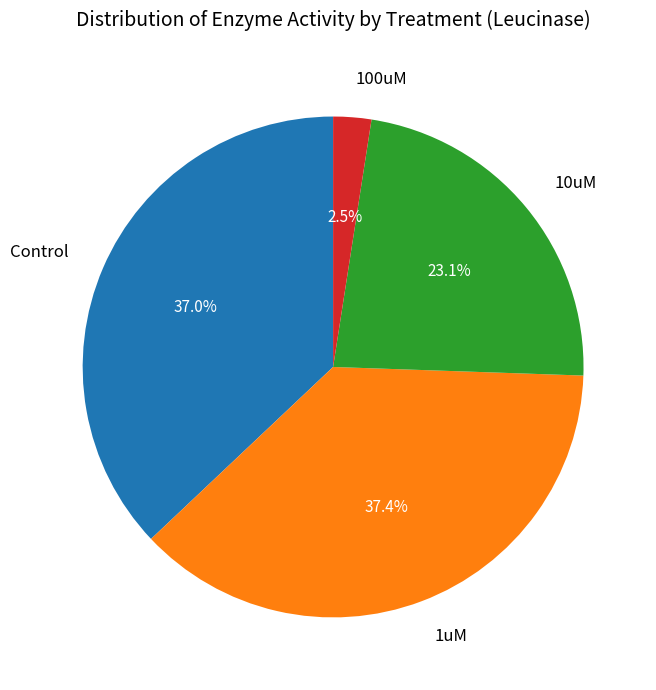

How many segments does this pie chart have?

4